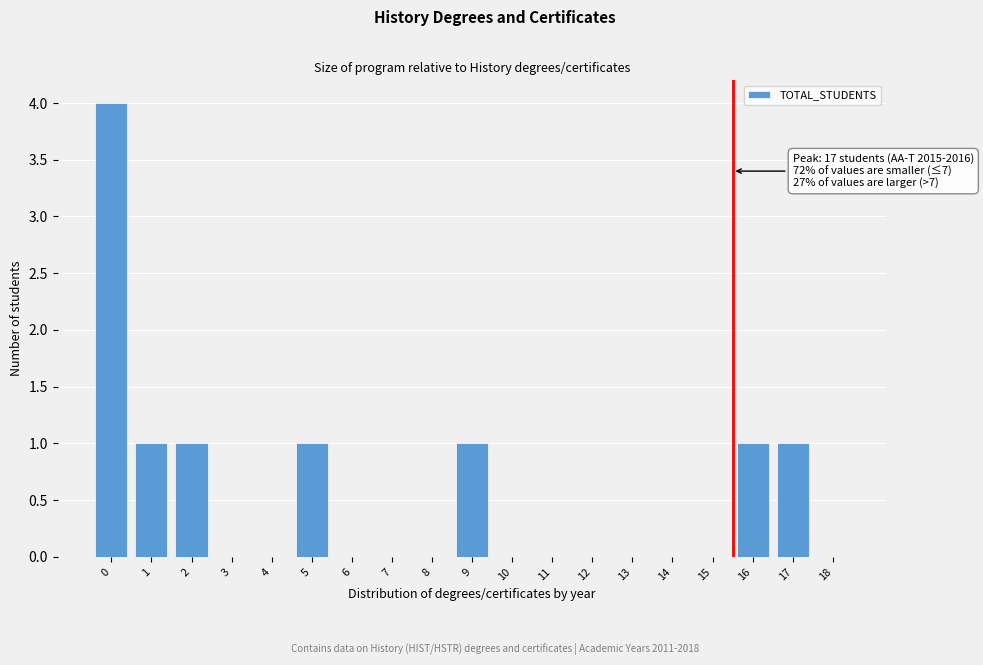

Reading left to right, transcribe all the data shown in this chart.

0=4	1=1	2=1	3=0	4=0	5=1	6=0	7=0	8=0	9=1	10=0	11=0	12=0	13=0	14=0	15=0	16=1	17=1	18=0